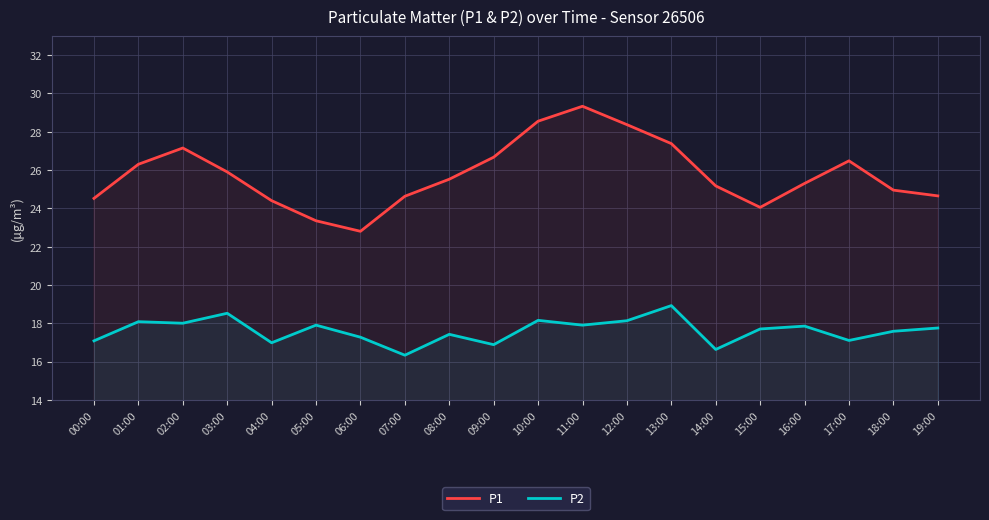

What is the spread (max minus min) of values at 14:00?

8.5